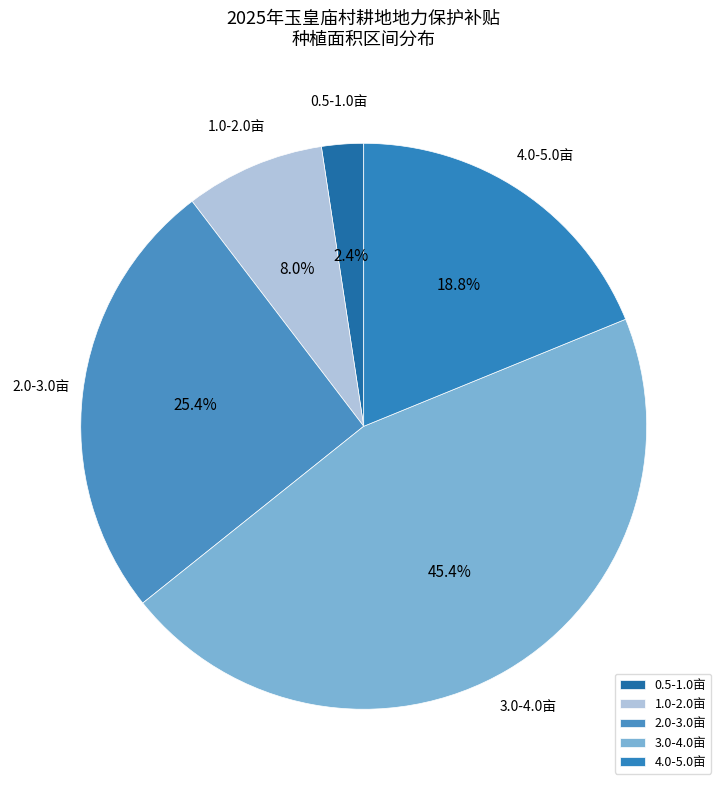

Does 3.0-4.0亩 account for over 50% of the chart?

No